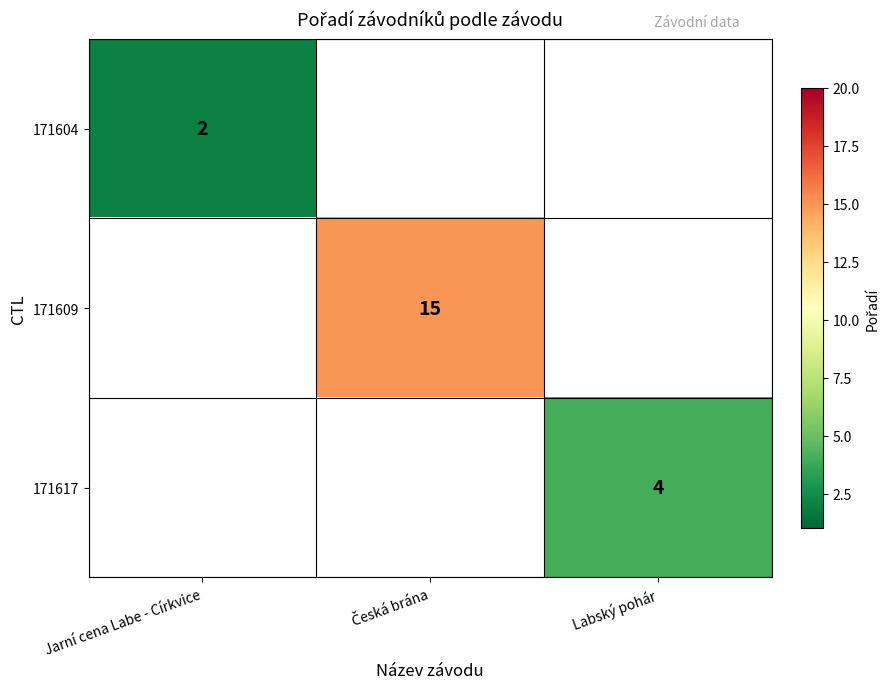

Is it true that 171604 equals 4 at Jarní cena Labe - Církvice?

False